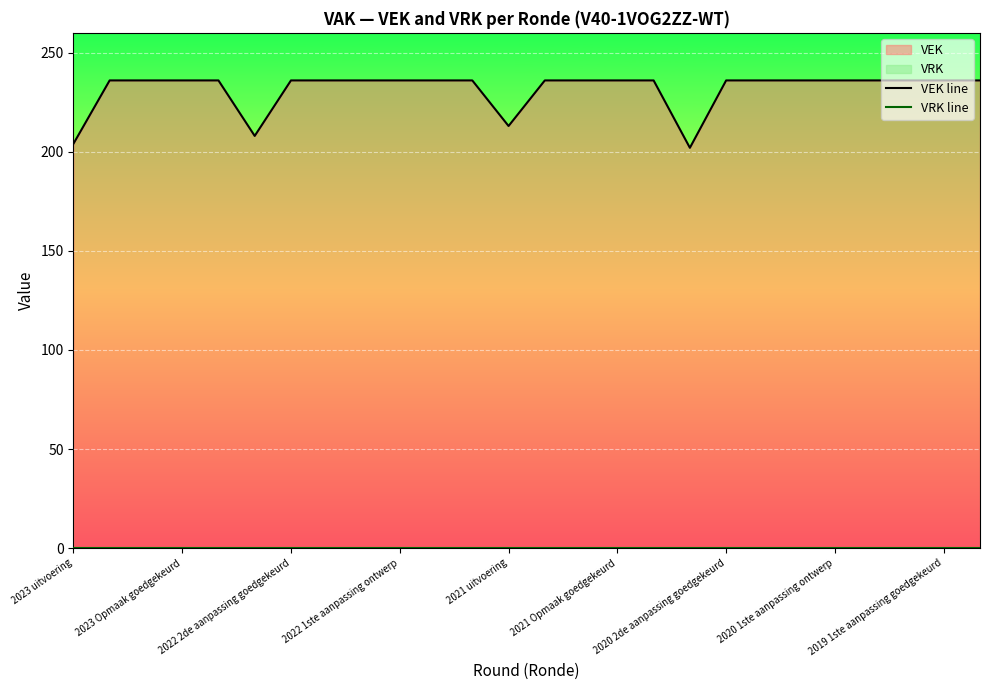

How many lines are shown in the chart?

2